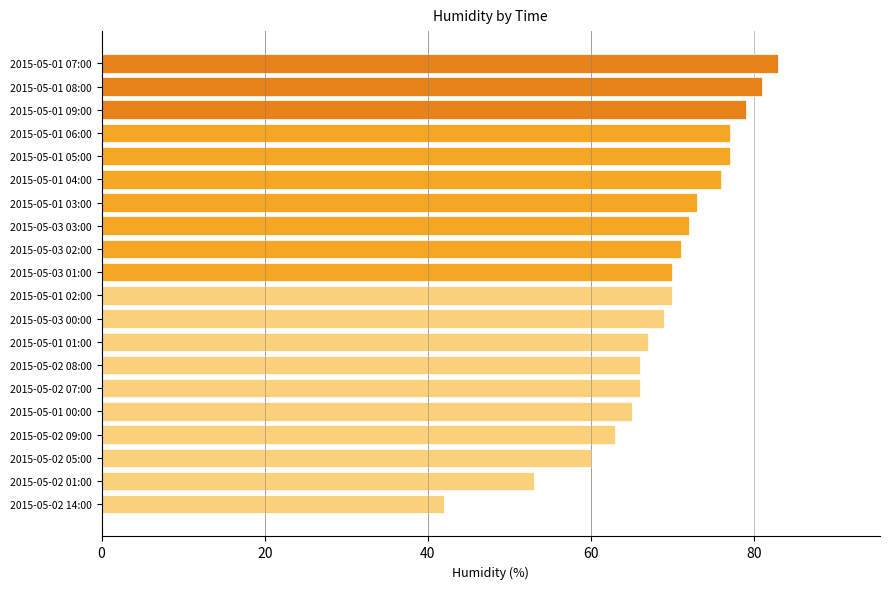

The value at 2015-05-03 01:00 is 45. True or false?

False